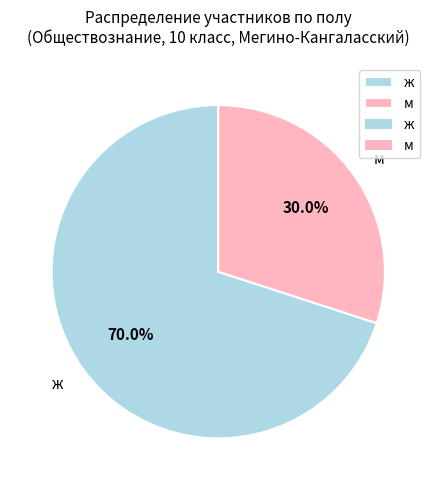

Approximately how many times larger is the value at м compared to ж?

0.4